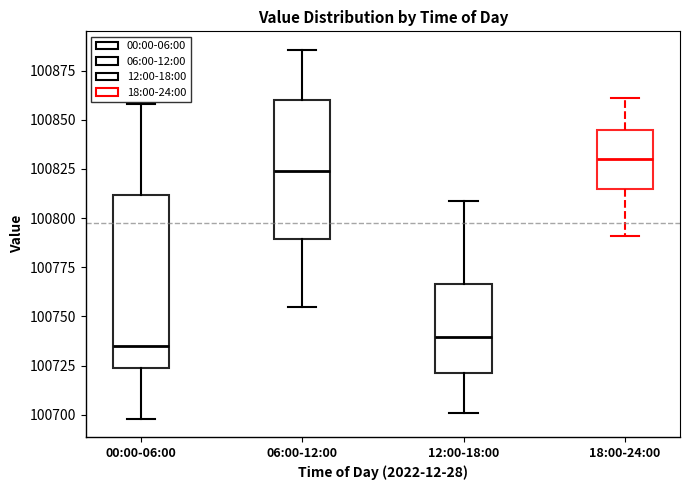

Reading left to right, transcribe this box plot: for each box, give where its median line is, the range the box spans, and where its two whiskers end, as read against the y-axis. The values are not printed on the chart, so give them approximately, as read against the axis.

00:00-06:00: median 100735, box 100725 to 100810, whiskers 100700 to 100860
06:00-12:00: median 100825, box 100790 to 100860, whiskers 100755 to 100885
12:00-18:00: median 100740, box 100720 to 100765, whiskers 100700 to 100810
18:00-24:00: median 100830, box 100815 to 100845, whiskers 100790 to 100860